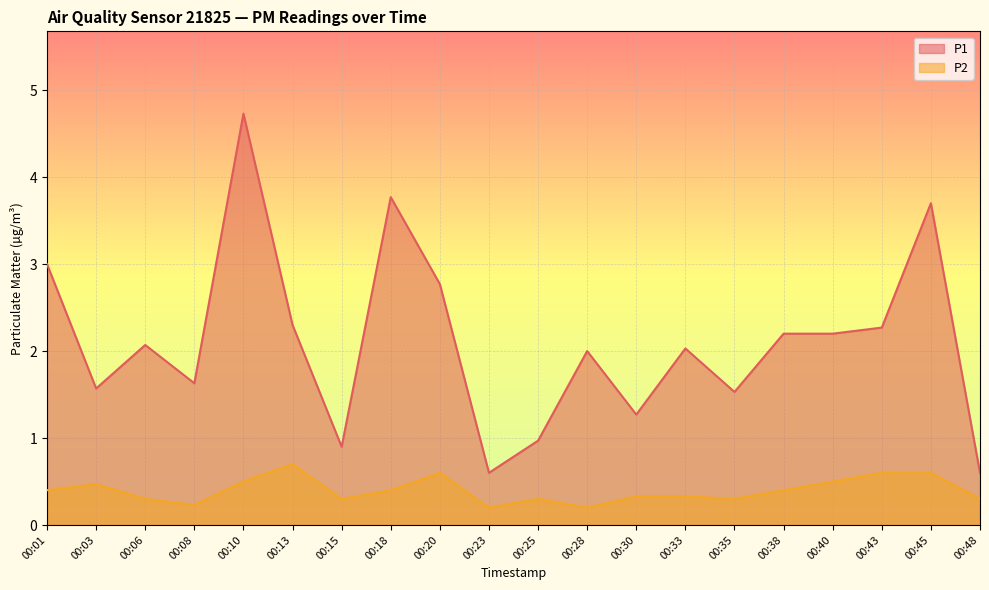

In P2, how many points are lower than both neighbors (excluding endpoints)?

5